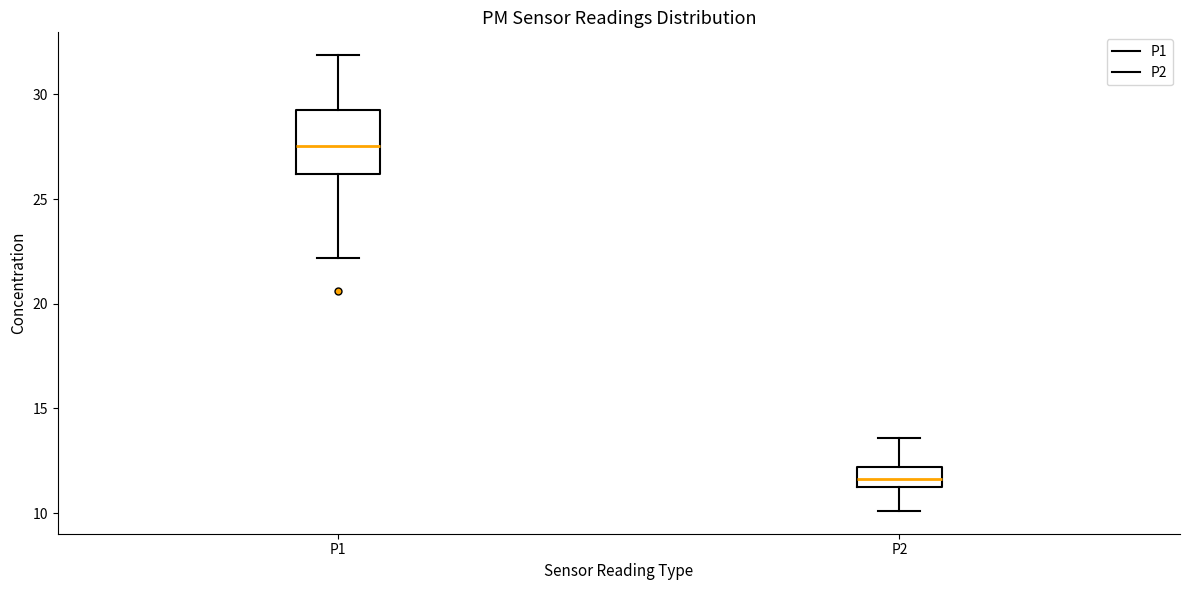

Which box has the highest median line?

P1